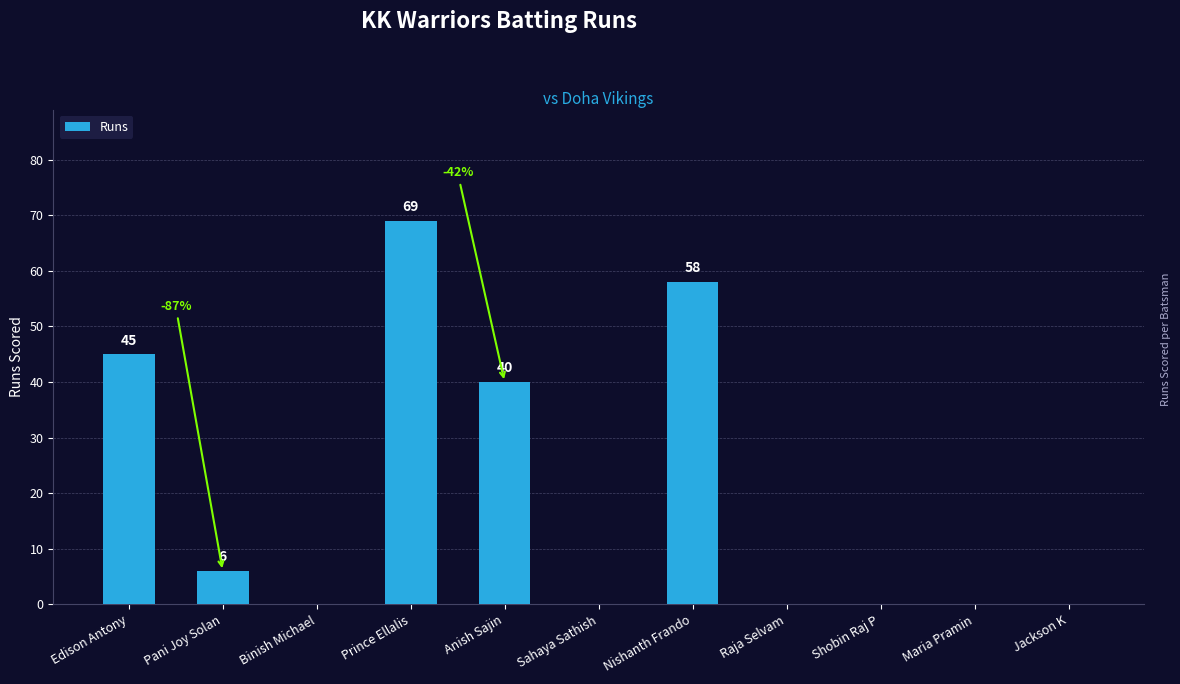

The chart shows a value of 96 at Nishanth Frando. True or false?

False